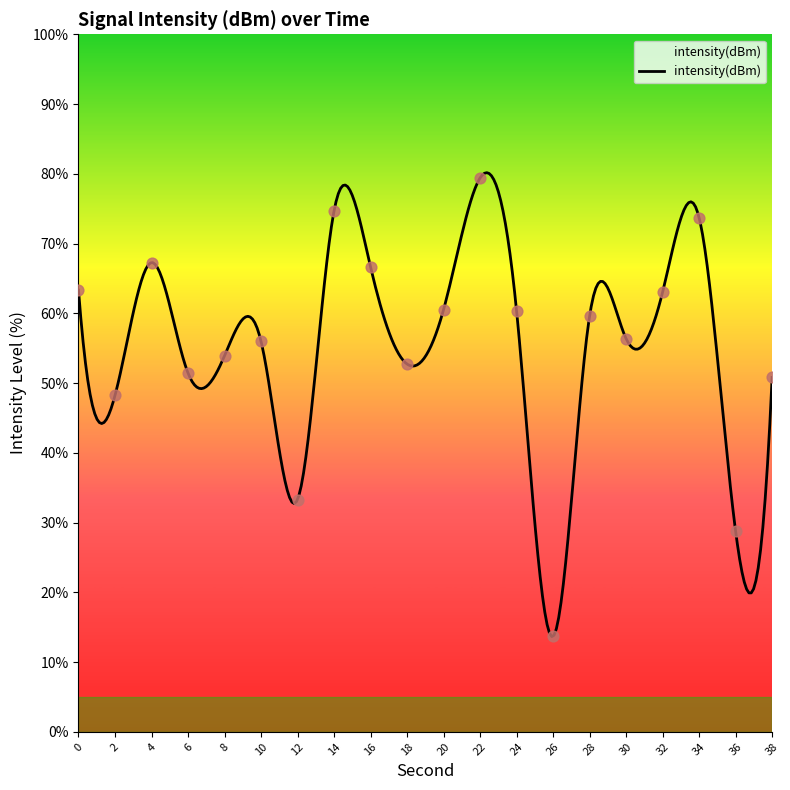

What is the change in value from 4 to 16?

-0.6